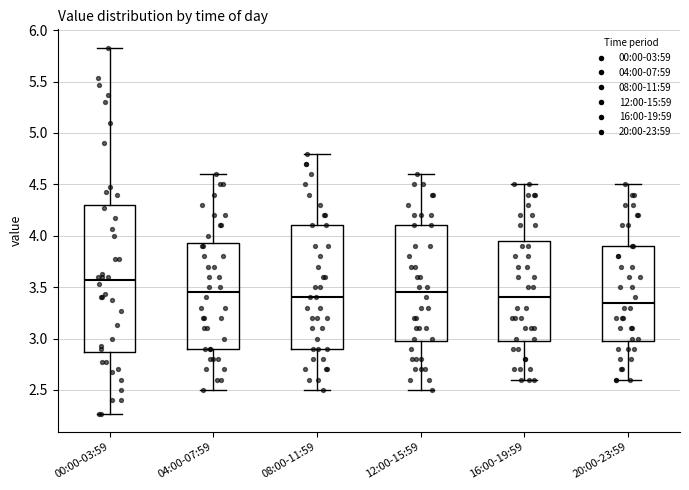

Reading left to right, transcribe this box plot: for each box, give where its median line is, the range the box spans, and where its two whiskers end, as read against the y-axis. The values are not printed on the chart, so give them approximately, as read against the axis.

00:00-03:59: median 3.55, box 2.85 to 4.30, whiskers 2.25 to 5.85
04:00-07:59: median 3.45, box 2.90 to 3.95, whiskers 2.50 to 4.60
08:00-11:59: median 3.40, box 2.90 to 4.10, whiskers 2.50 to 4.80
12:00-15:59: median 3.45, box 3.00 to 4.10, whiskers 2.50 to 4.60
16:00-19:59: median 3.40, box 3.00 to 3.95, whiskers 2.60 to 4.50
20:00-23:59: median 3.35, box 3.00 to 3.90, whiskers 2.60 to 4.50